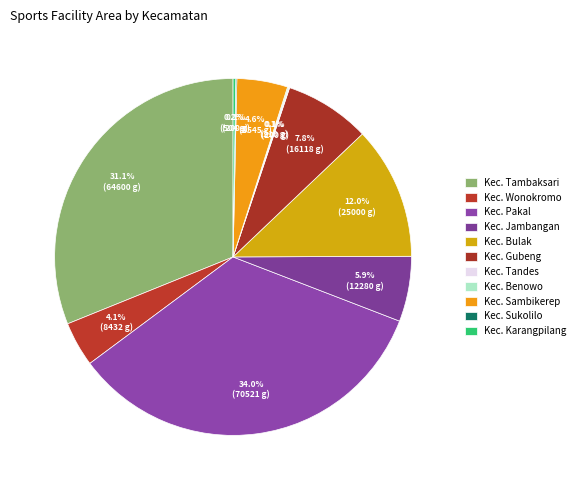

What is the largest slice in the pie chart?

Kec. Pakal